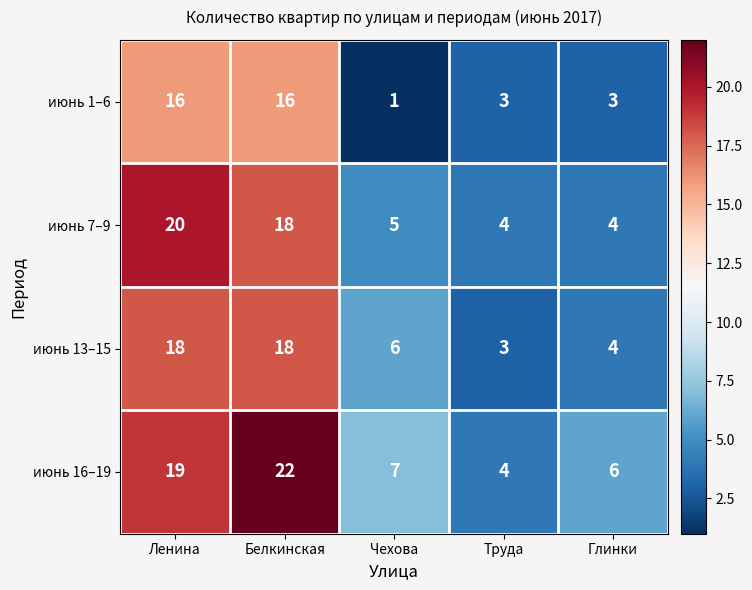

How many distinct data groups are displayed?

4